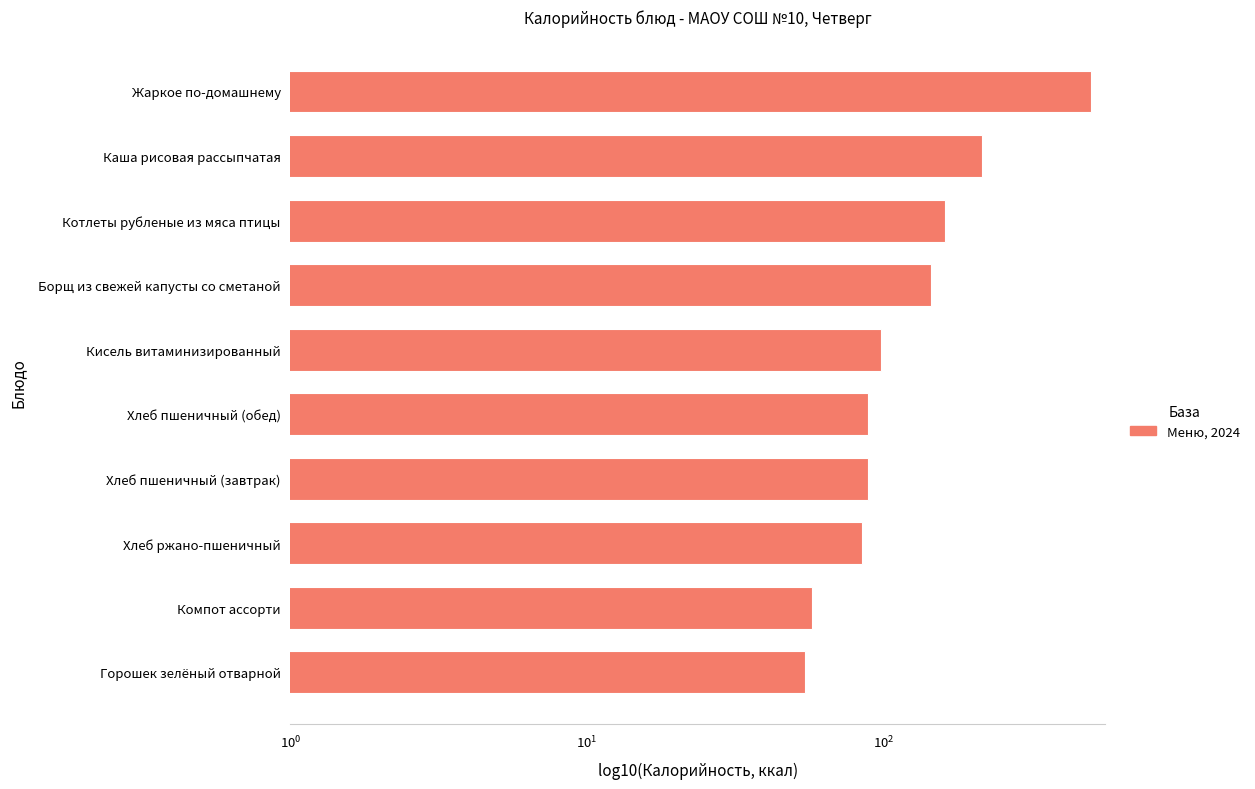

How many categories are shown in the chart?

10